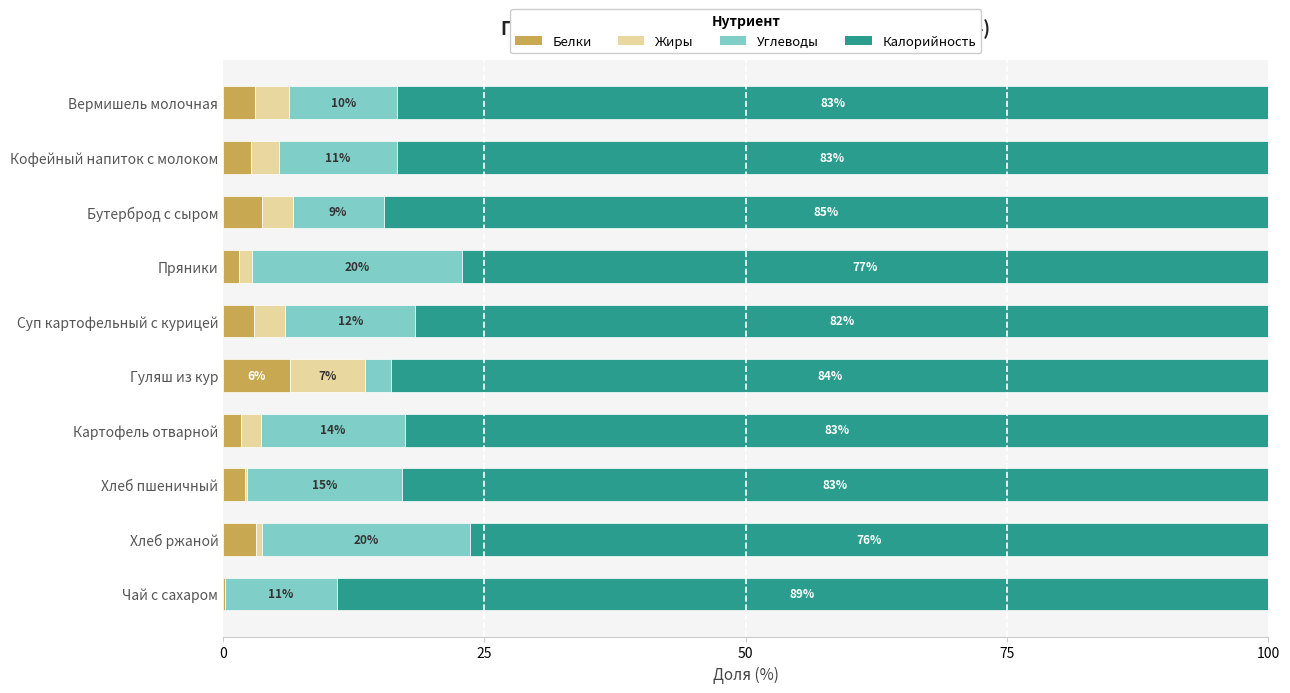

What is the total value across all series at Пряники?

100.0